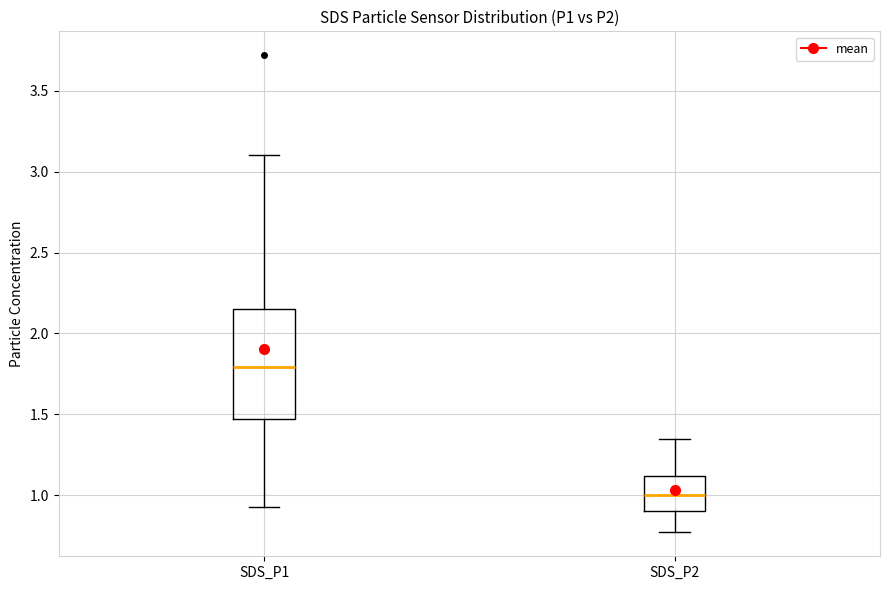

Reading left to right, read every box against the y-axis: the position of its median line, the range the box covers, and the ends of its whiskers. The values are not printed on the chart, so give them approximately, as read against the axis.

SDS_P1: median 1.80, box 1.45 to 2.15, whiskers 0.95 to 3.10
SDS_P2: median 1.00, box 0.90 to 1.10, whiskers 0.75 to 1.35